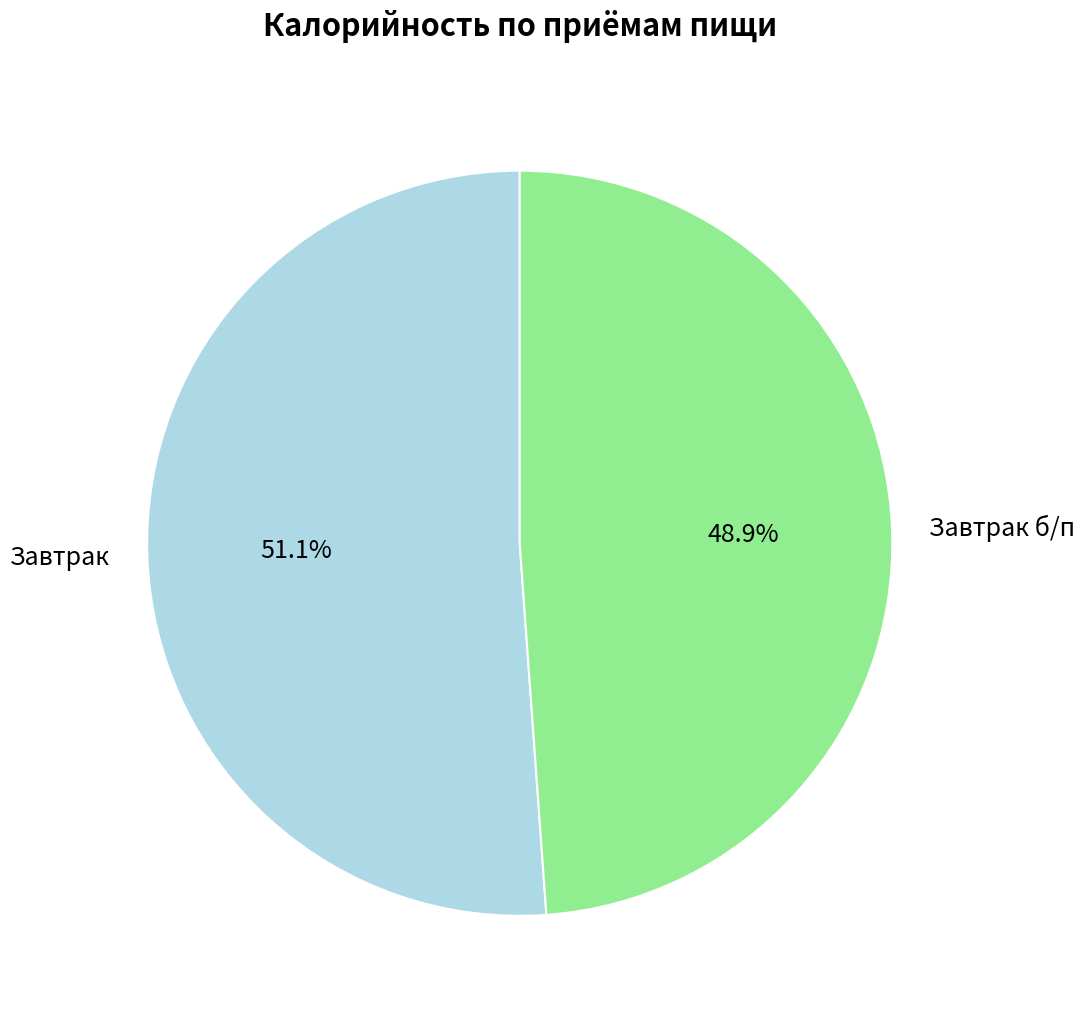

Which category has the smallest portion of the pie?

Завтрак б/п